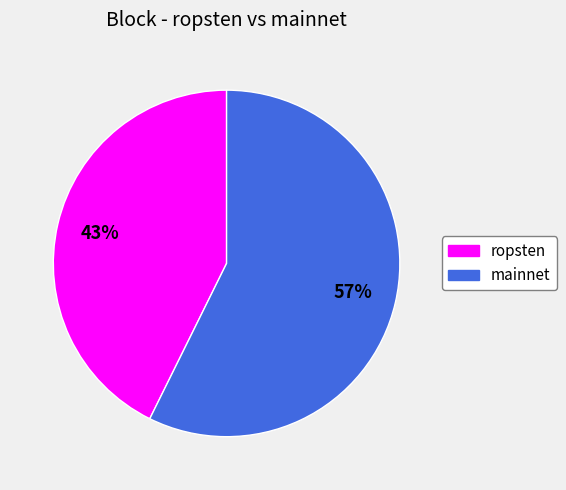

How many segments does this pie chart have?

2